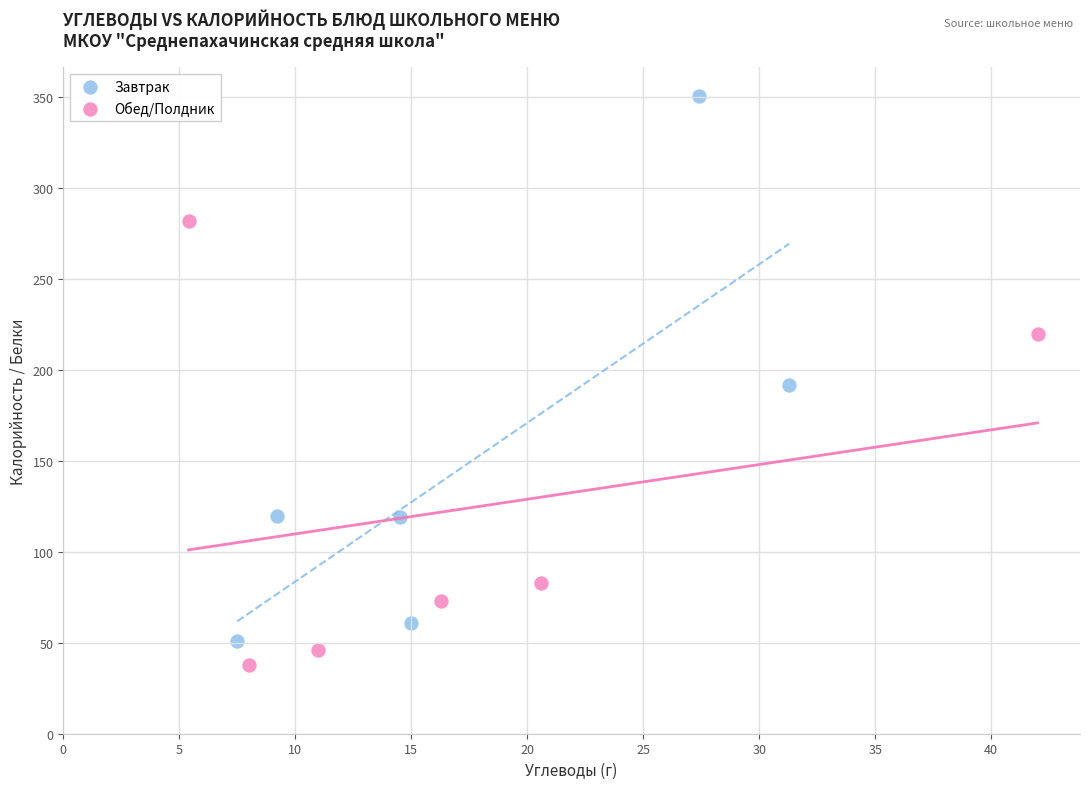

What are all the series names shown in the legend?

Завтрак, Обед/Полдник